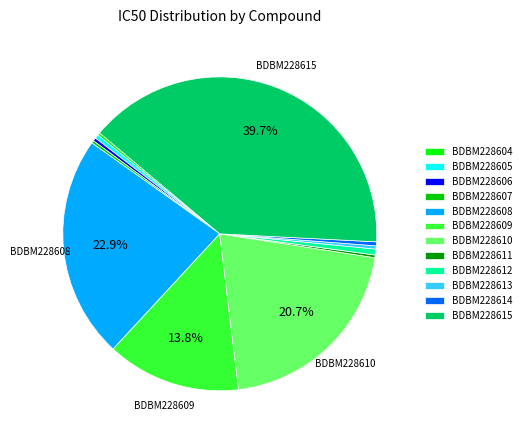

Is there any slice that represents more than half of the pie?

No